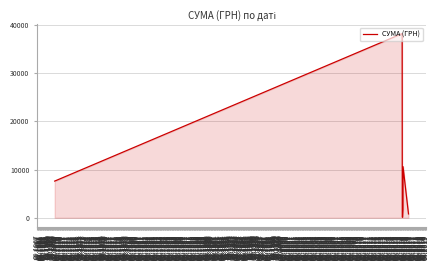

How many interior local peaks (higher than both neighbors) does the data have?

2